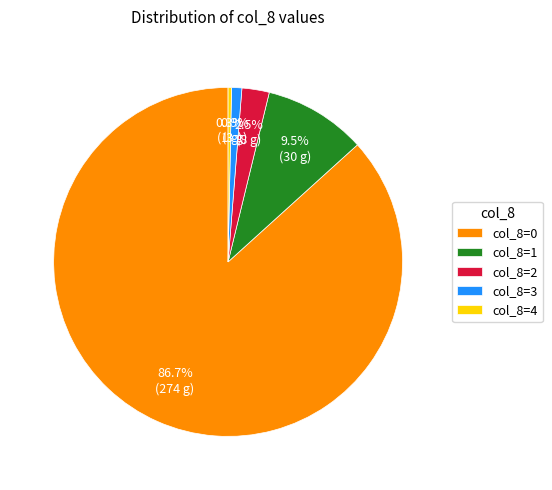

Rank the categories by value from lowest to highest.

col_8=4, col_8=3, col_8=2, col_8=1, col_8=0